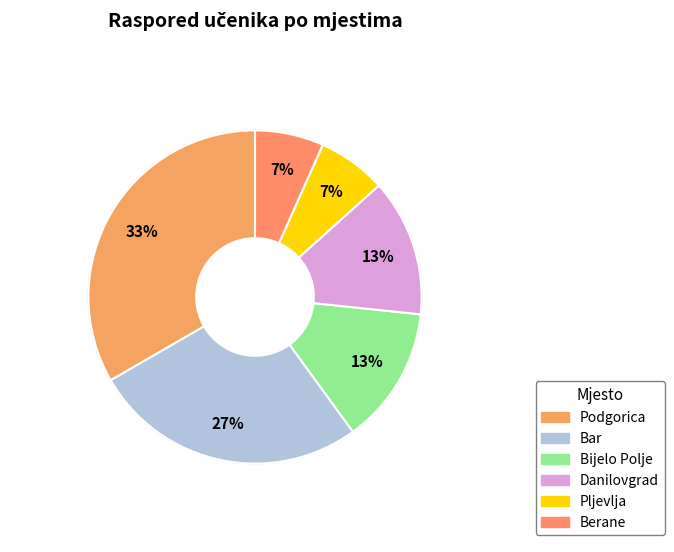

Between Danilovgrad and Bijelo Polje, which is larger?

Danilovgrad